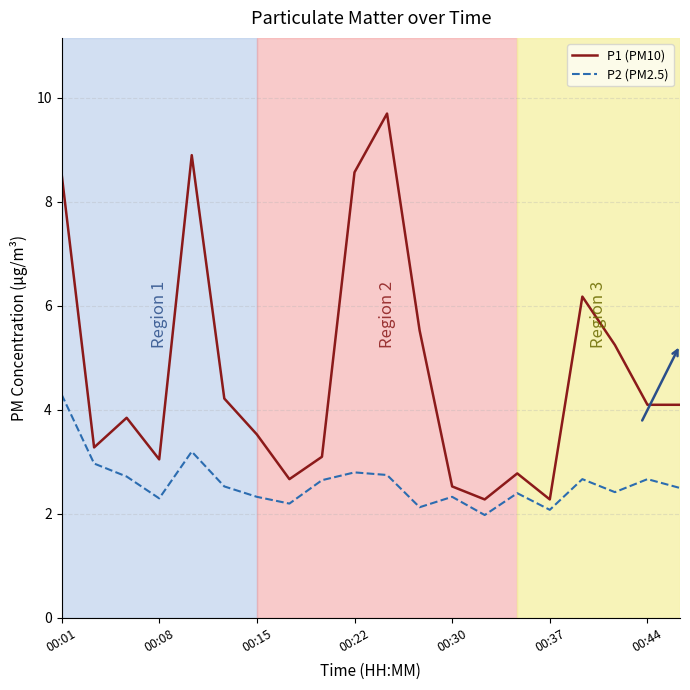

Reading left to right, list all the values displayed in this chart.

P1 (PM10): 8.6	3.3	3.9	3.0	8.9	4.2	3.5	2.7	3.1	8.6	9.7	5.5	2.5	2.3	2.8	2.3	6.2	5.2	4.1	4.1
P2 (PM2.5): 4.3	3.0	2.7	2.3	3.2	2.5	2.3	2.2	2.6	2.8	2.8	2.1	2.3	2.0	2.4	2.1	2.7	2.4	2.7	2.5